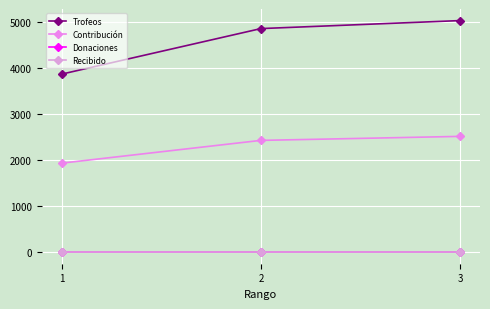

Reading left to right, what are all the values shown in this chart?

Trofeos: 1=3869	2=4859	3=5033
Contribución: 1=1934	2=2429	3=2516
Donaciones: 1=0	2=0	3=0
Recibido: 1=0	2=0	3=0